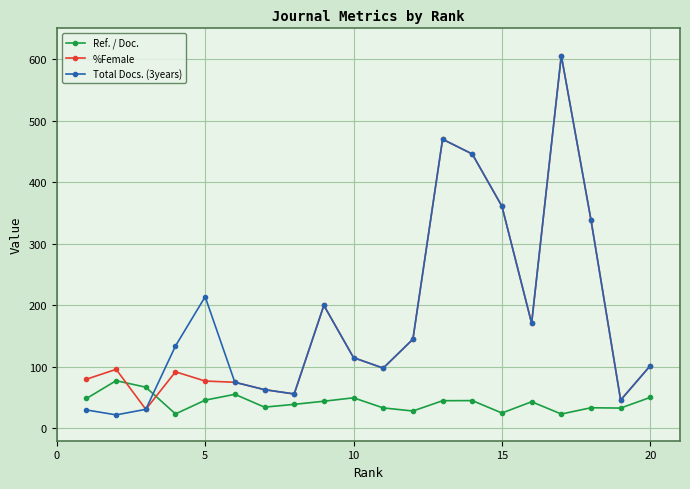

At how many categories does at least one series exceed 284?

5